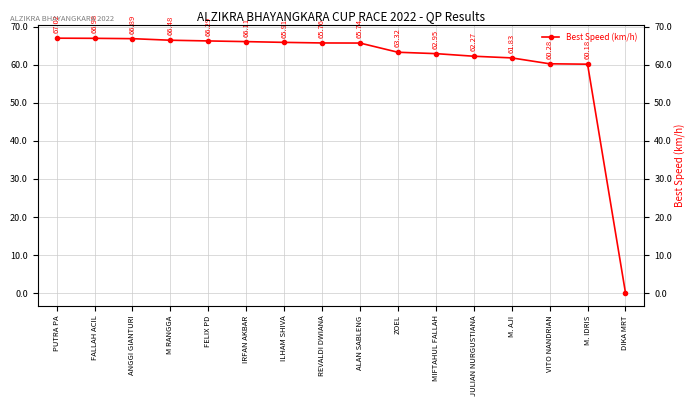

Does the chart display data point markers on the line(s)?

Yes